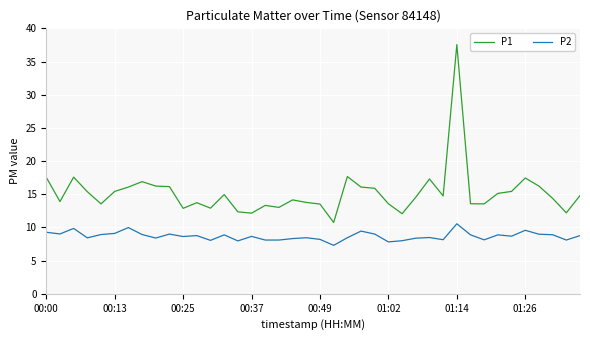

List the series in order of their overall mean, highest first.

P1, P2